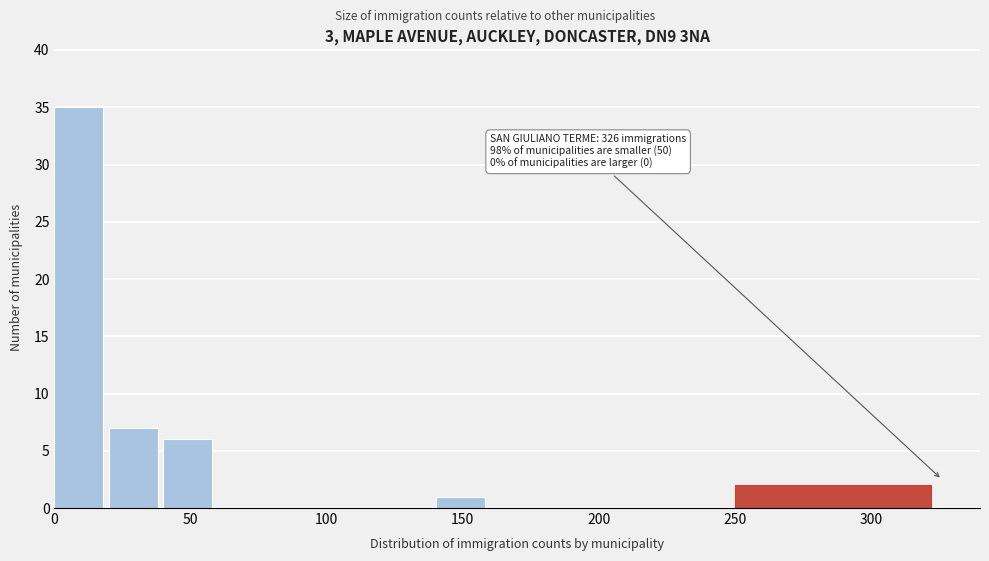

Over which range of the x-axis is the bar tallest?

0 to 20